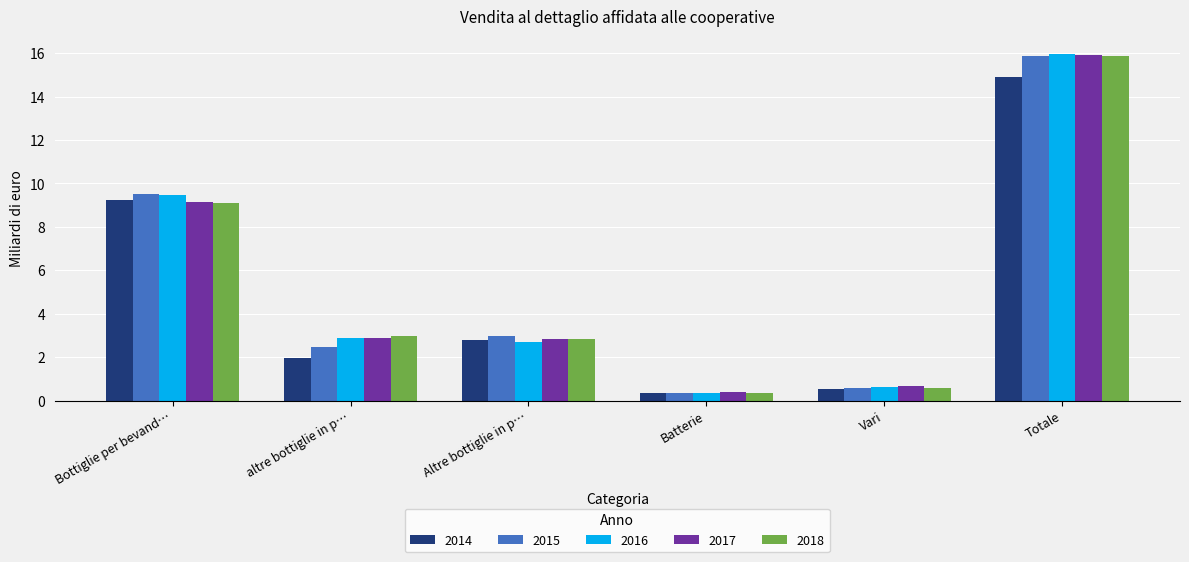

True or false: 2017 has a value of 15.1 at Bottiglie per bevand….

False